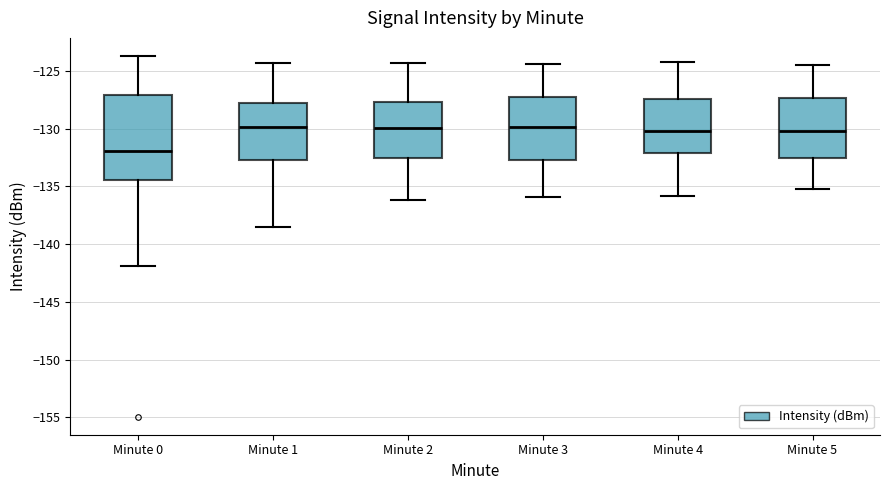

Reading left to right, transcribe this box plot: for each box, give where its median line is, the range the box spans, and where its two whiskers end, as read against the y-axis. The values are not printed on the chart, so give them approximately, as read against the axis.

Minute 0: median -132.0, box -134.5 to -127.0, whiskers -142.0 to -123.5
Minute 1: median -130.0, box -132.5 to -127.5, whiskers -138.5 to -124.5
Minute 2: median -130.0, box -132.5 to -127.5, whiskers -136.0 to -124.5
Minute 3: median -130.0, box -132.5 to -127.5, whiskers -136.0 to -124.5
Minute 4: median -130.0, box -132.0 to -127.5, whiskers -136.0 to -124.0
Minute 5: median -130.0, box -132.5 to -127.5, whiskers -135.0 to -124.5